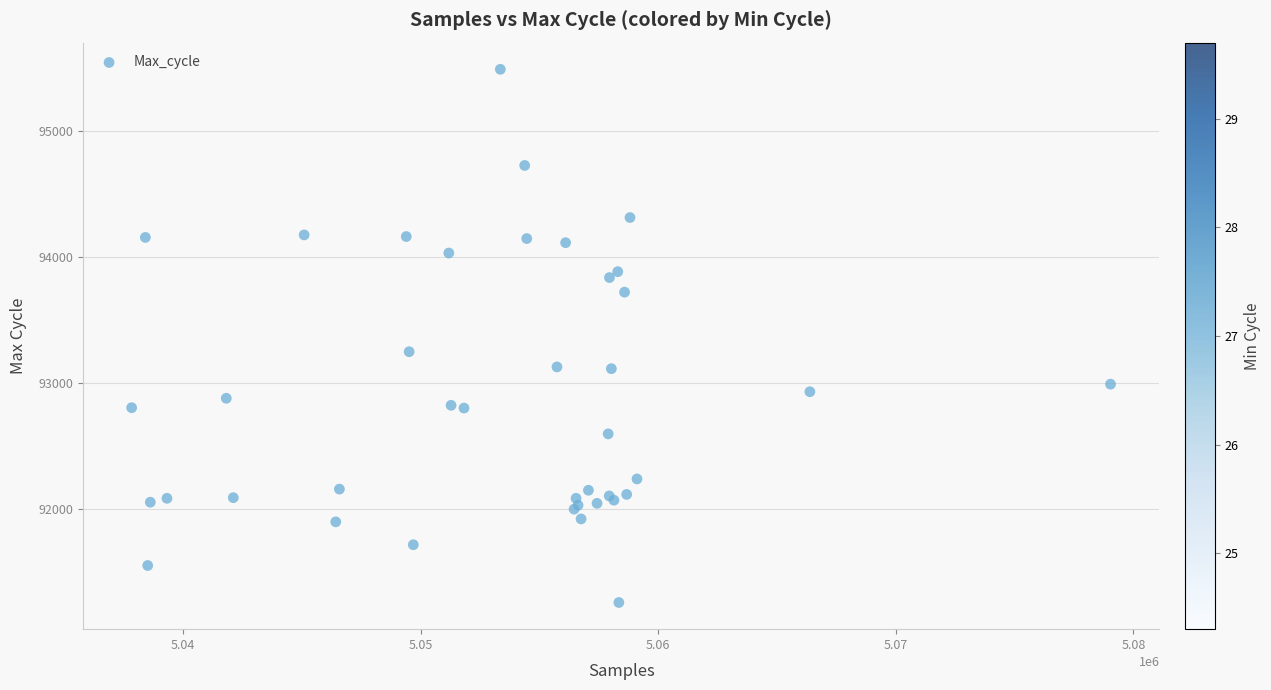

What Y value in the scatter plot is closest to 93374?

93249